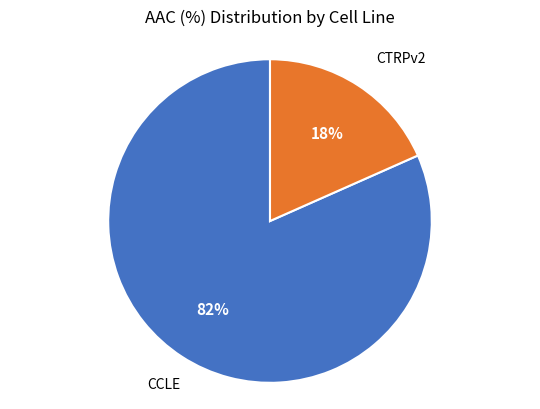

To the nearest percent, what is the combined percentage of CCLE and CTRPv2?

100%